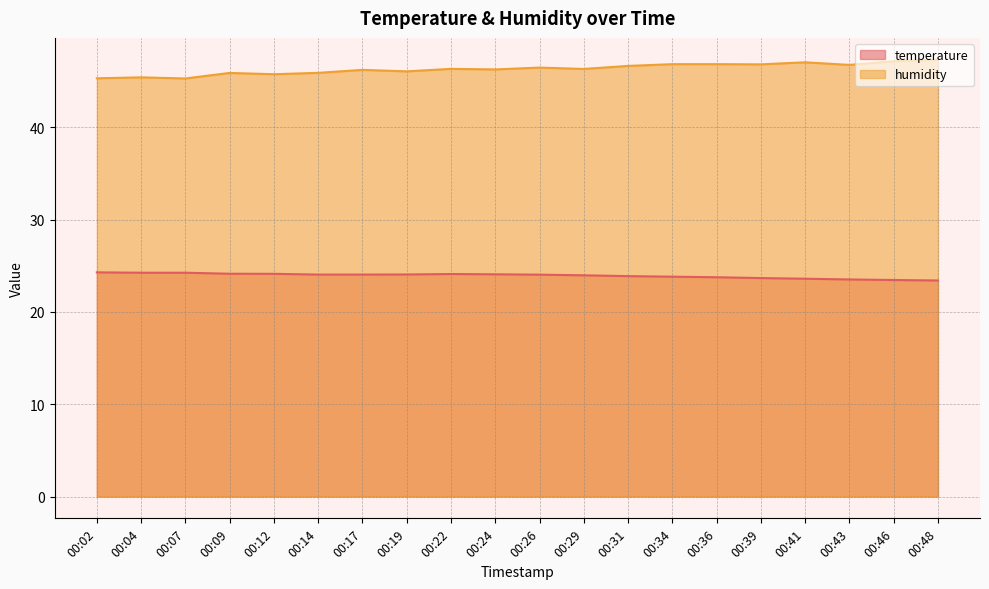

What is the difference between the maximum and minimum values in the humidity series?

2.0